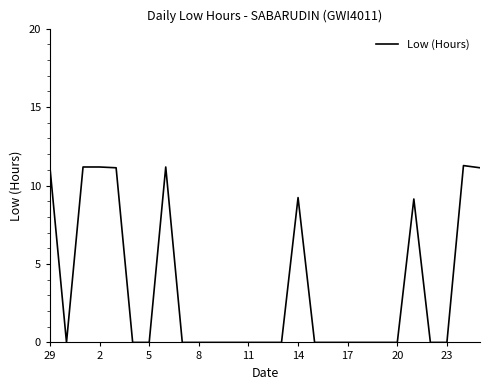

What is the maximum value shown in the chart?

11.3